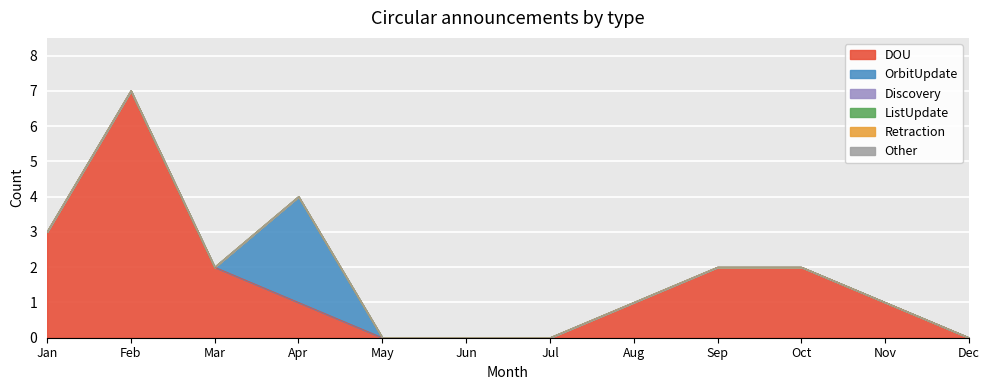

Between Jun and Aug, which series saw the biggest shift?

DOU